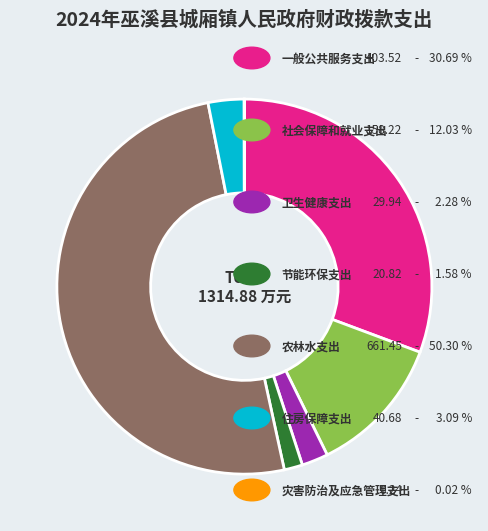

Rank the categories by value from lowest to highest.

灾害防治及应急管理支出, 节能环保支出, 卫生健康支出, 住房保障支出, 社会保障和就业支出, 一般公共服务支出, 农林水支出